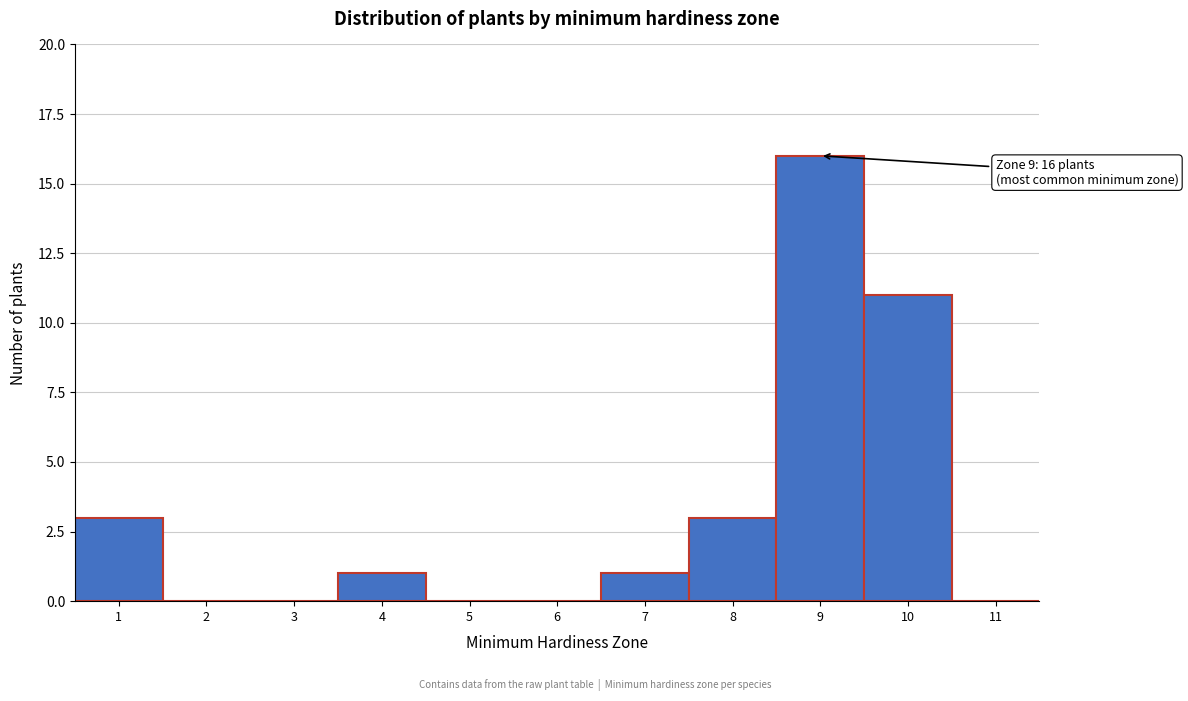

Reading right to left, extract all data points from this chart.

11=0	10=11	9=16	8=3	7=1	6=0	5=0	4=1	3=0	2=0	1=3